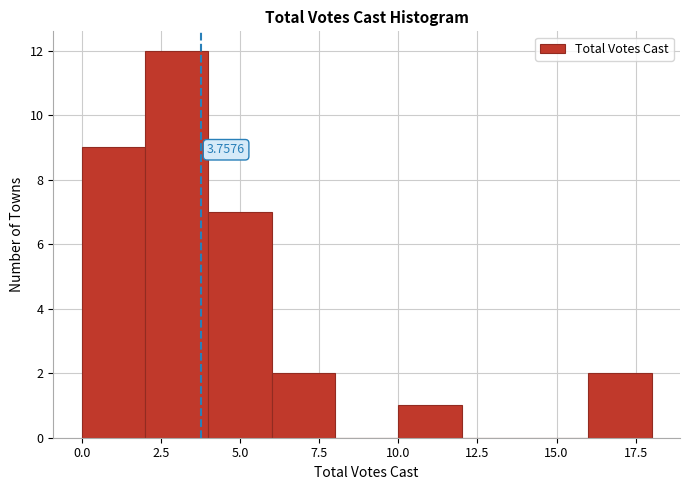

Which range on the x-axis has the tallest bar?

2 to 4